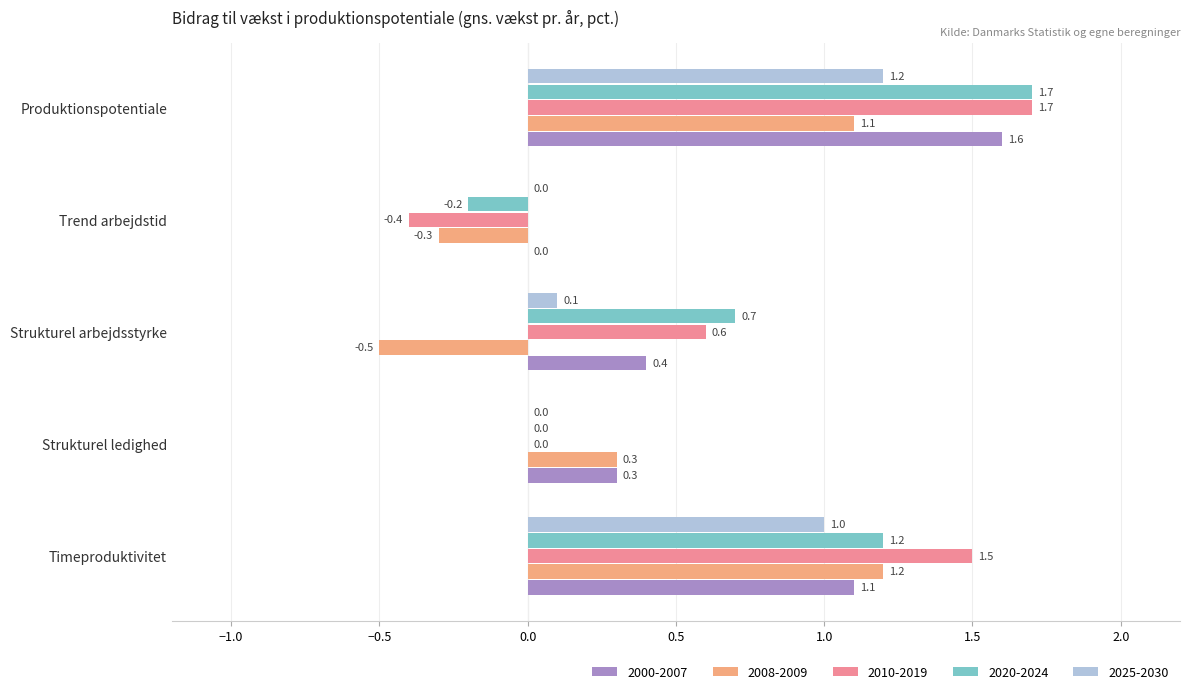

What is the sum of the 2020-2024 values at Timeproduktivitet and Trend arbejdstid?

1.0